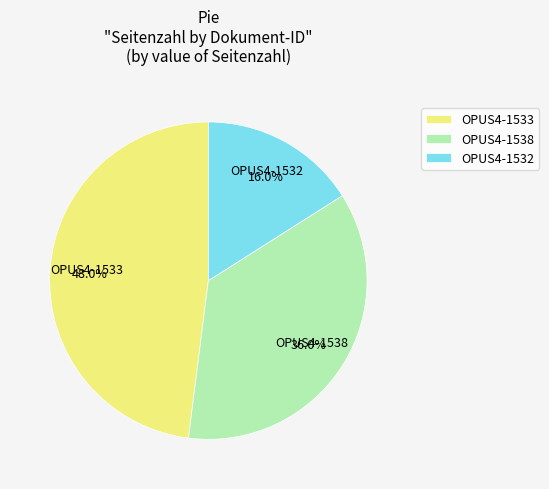

Is it true that OPUS4-1533 is 48% of the pie?

True